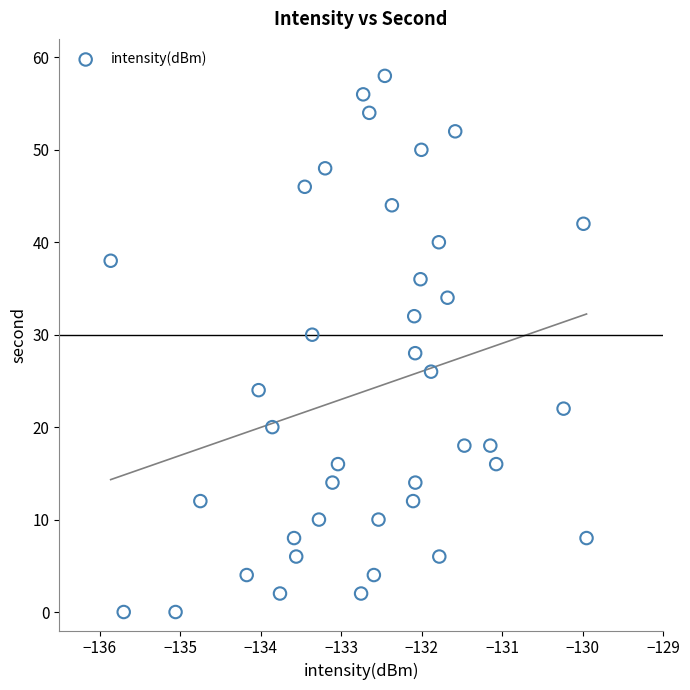

How many points are shown in the scatter plot?

40